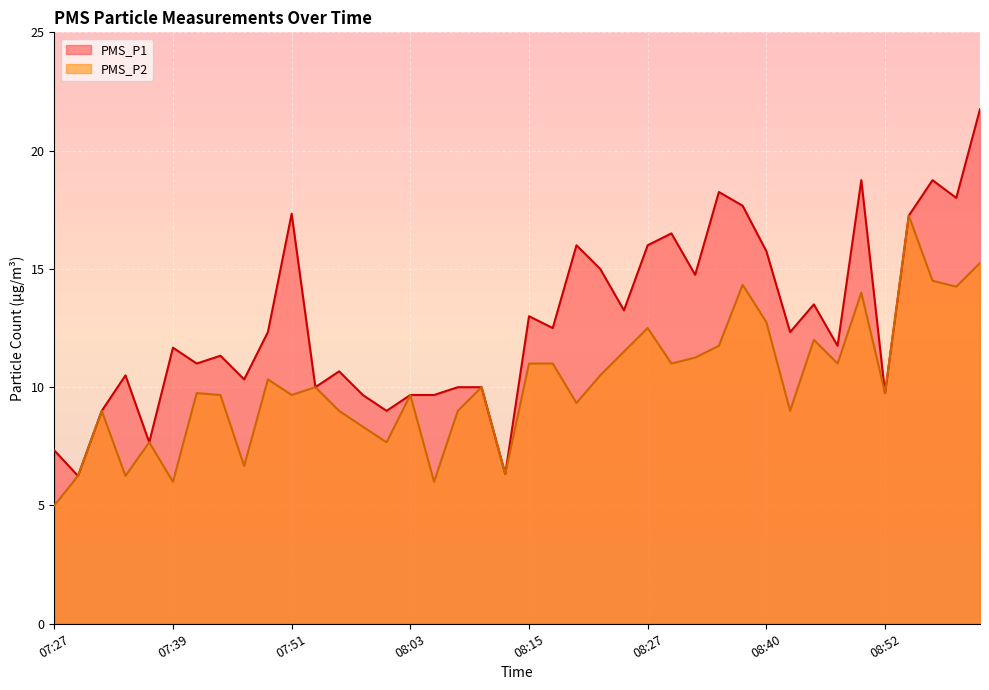

Where is PMS_P1 nearest to the value 14?

08:44